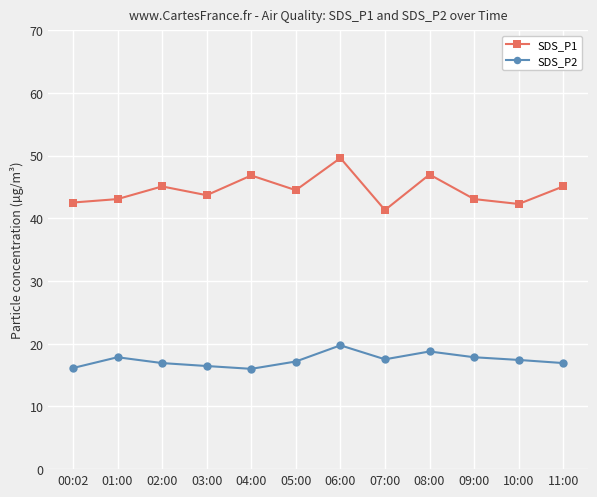

Which category has the highest value in the SDS_P2 series?

06:00